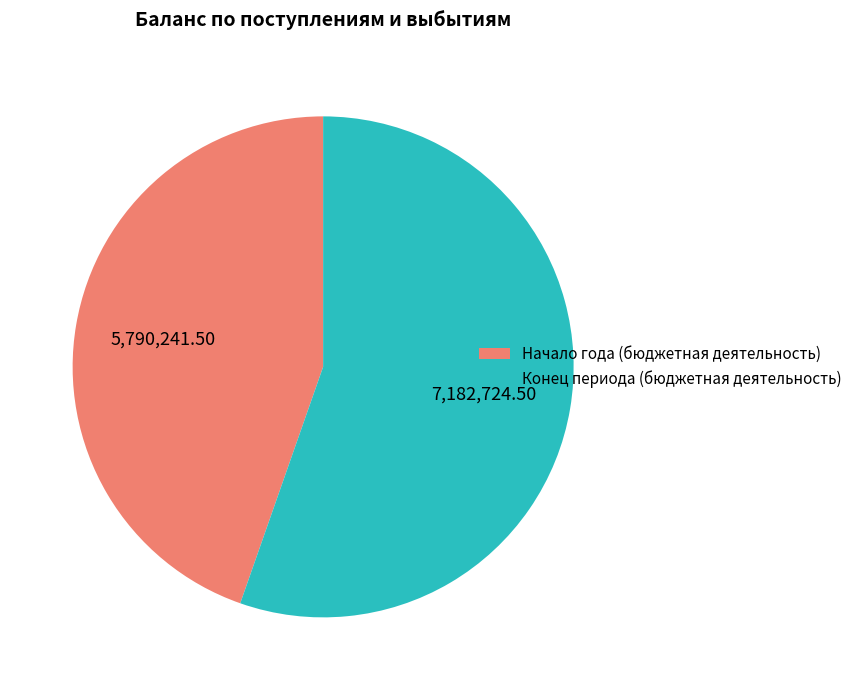

Rank the categories by value from lowest to highest.

Начало года (бюджетная деятельность), Конец периода (бюджетная деятельность)